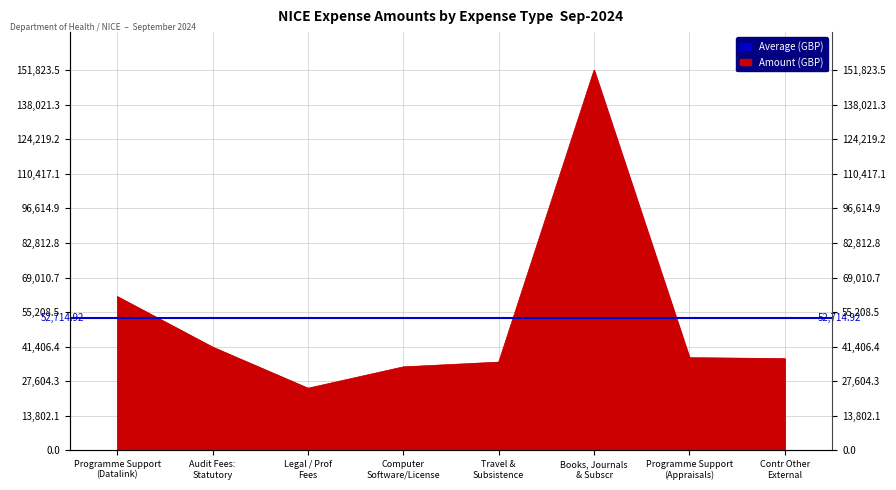

Which category has the highest value across all series?

Books, Journals
& Subscr